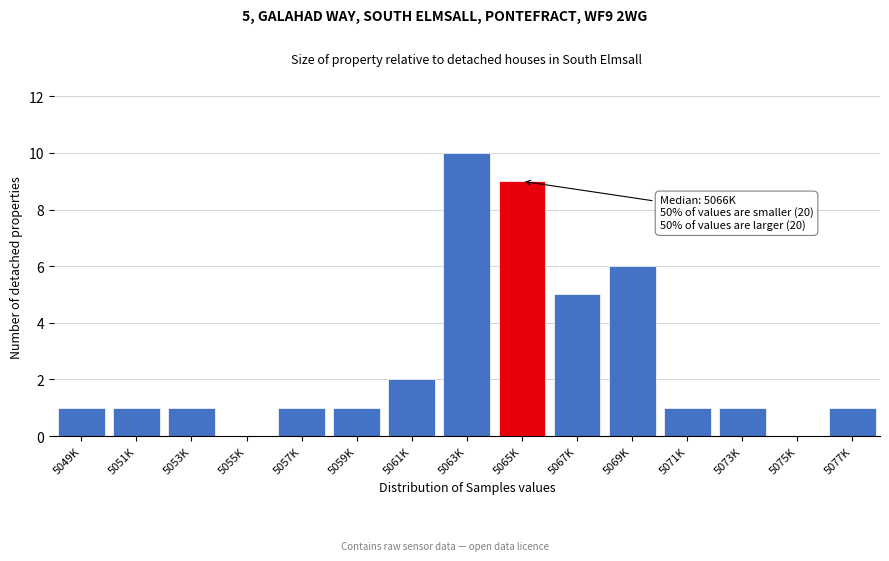

Reading left to right, extract all data points from this chart.

5049K=1	5051K=1	5053K=1	5055K=0	5057K=1	5059K=1	5061K=2	5063K=10	5065K=9	5067K=5	5069K=6	5071K=1	5073K=1	5075K=0	5077K=1